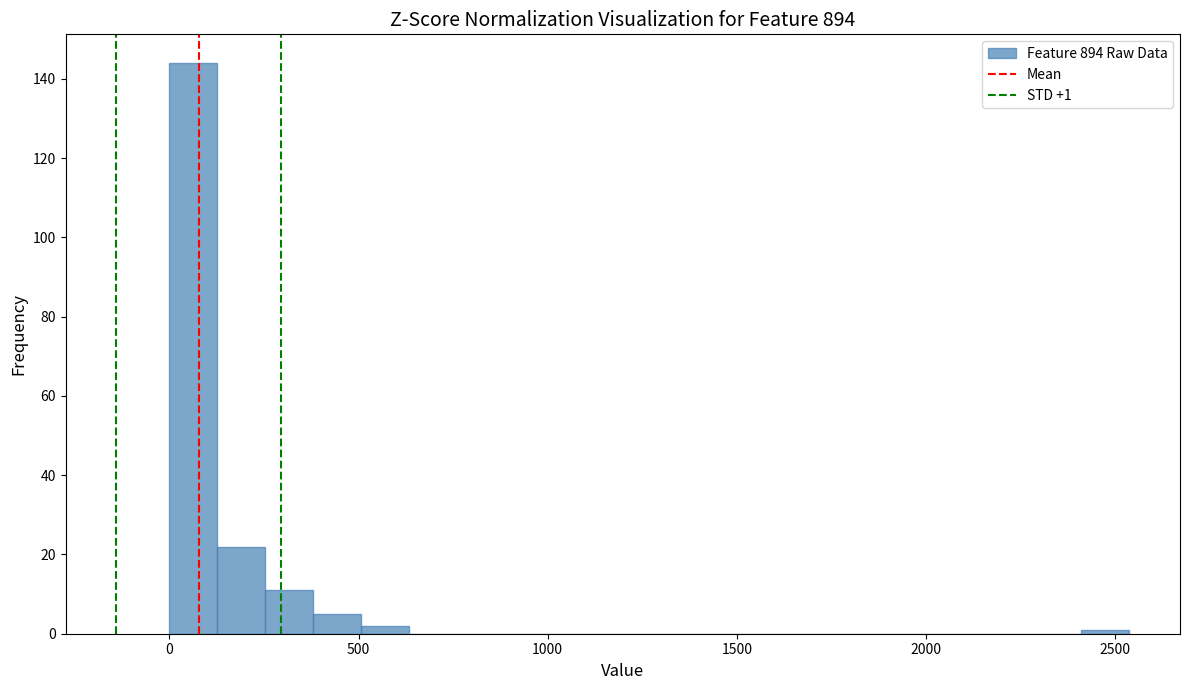

Around what value on the x-axis is the tallest bar? Give the approximate position of its centre, as read against the axis.

50